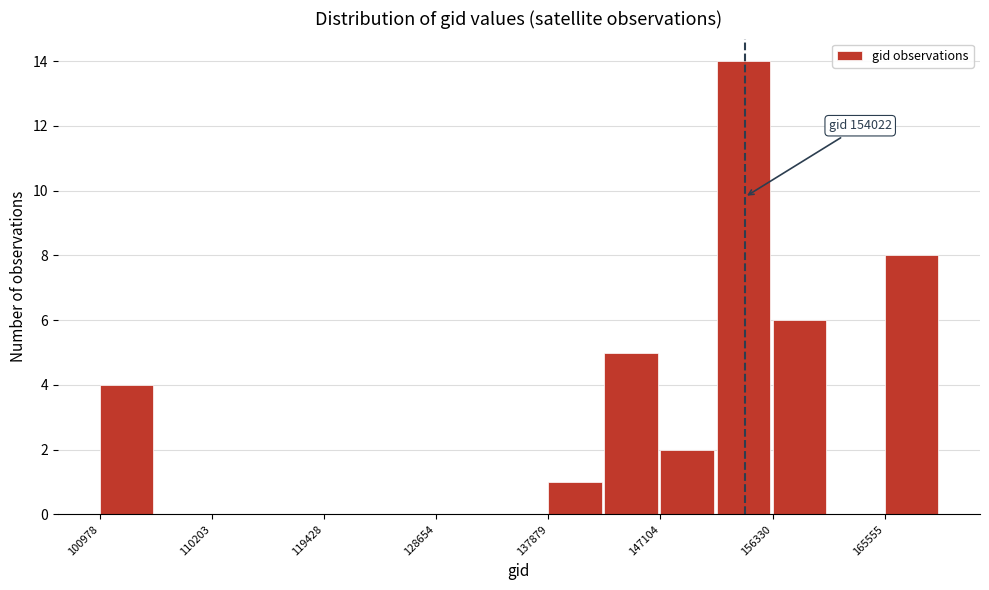

Over which range of the x-axis is the bar tallest?

152000 to 156000